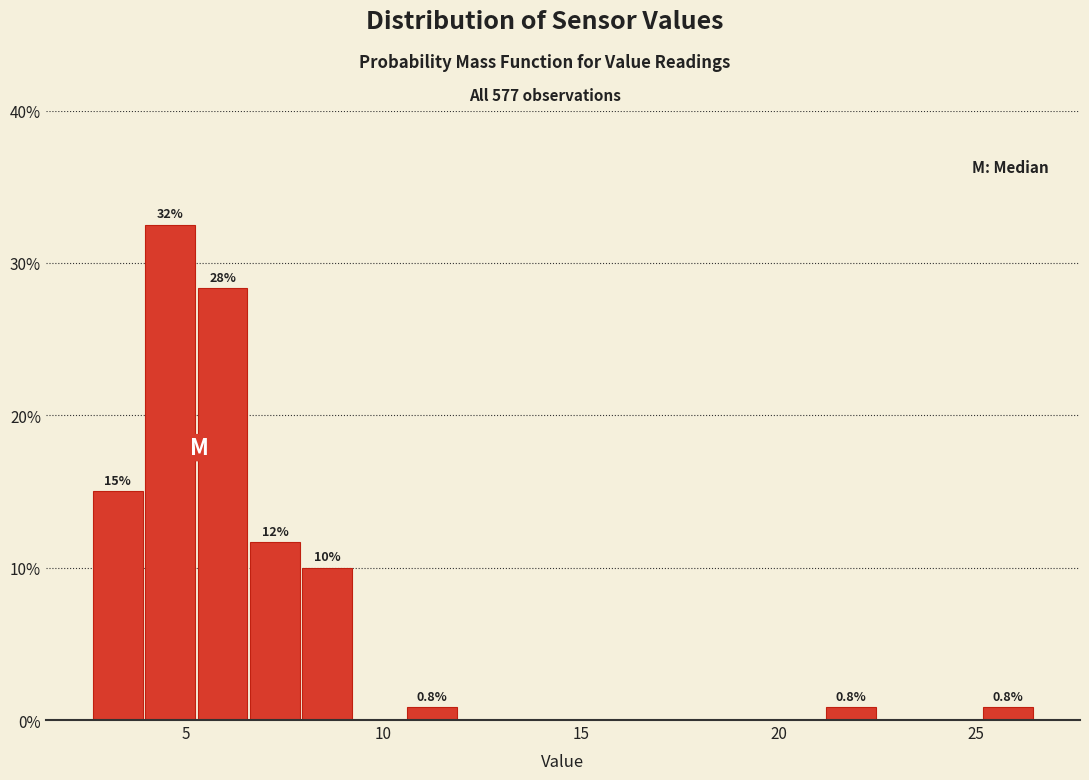

Around what value on the x-axis is the tallest bar? Give the approximate position of its centre, as read against the axis.

4.5